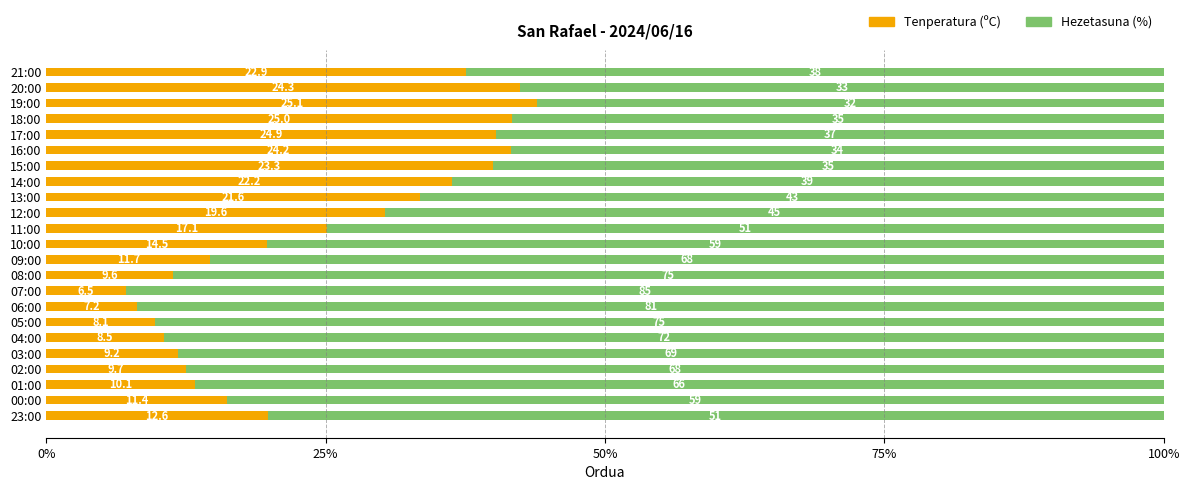

What are all the series names shown in the legend?

Tenperatura (ºC), Hezetasuna (%)